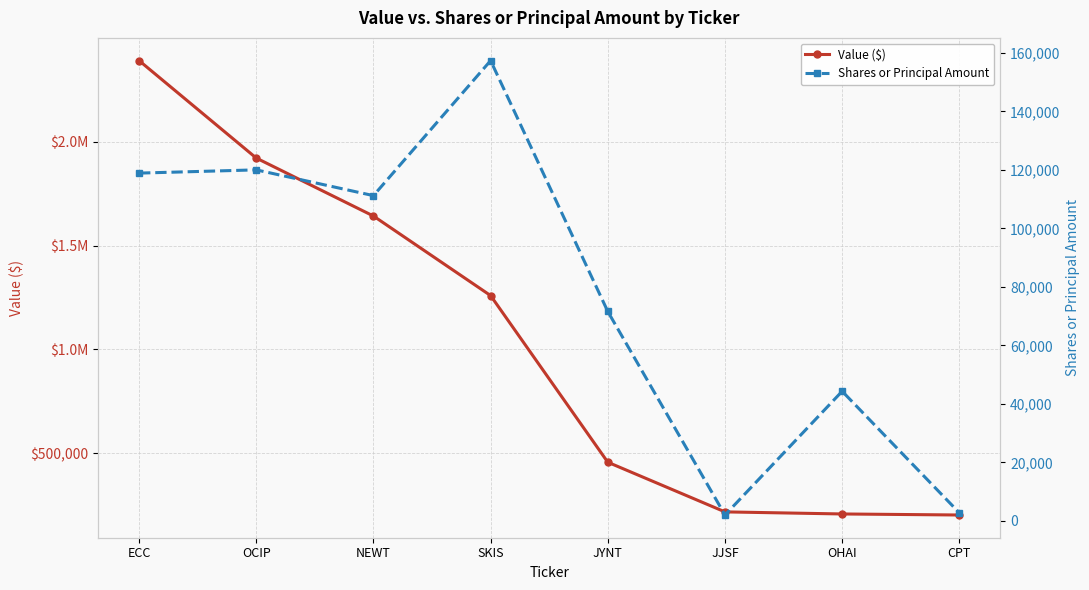

True or false: Shares or Principal Amount and Value ($) intersect in this chart.

False